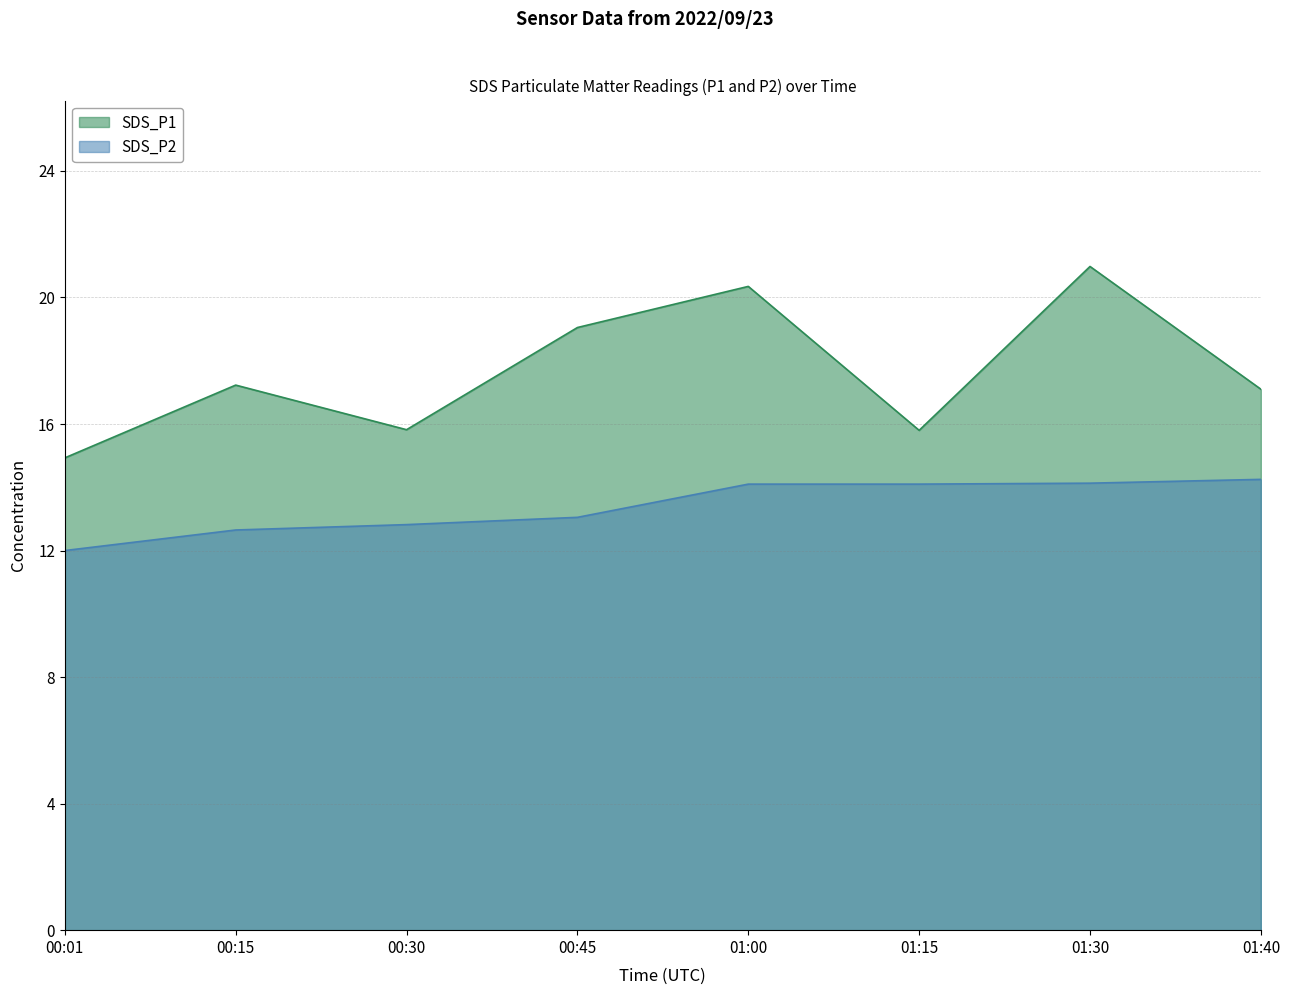

What is the value of the SDS_P2 point at the 7th from the left?

14.1